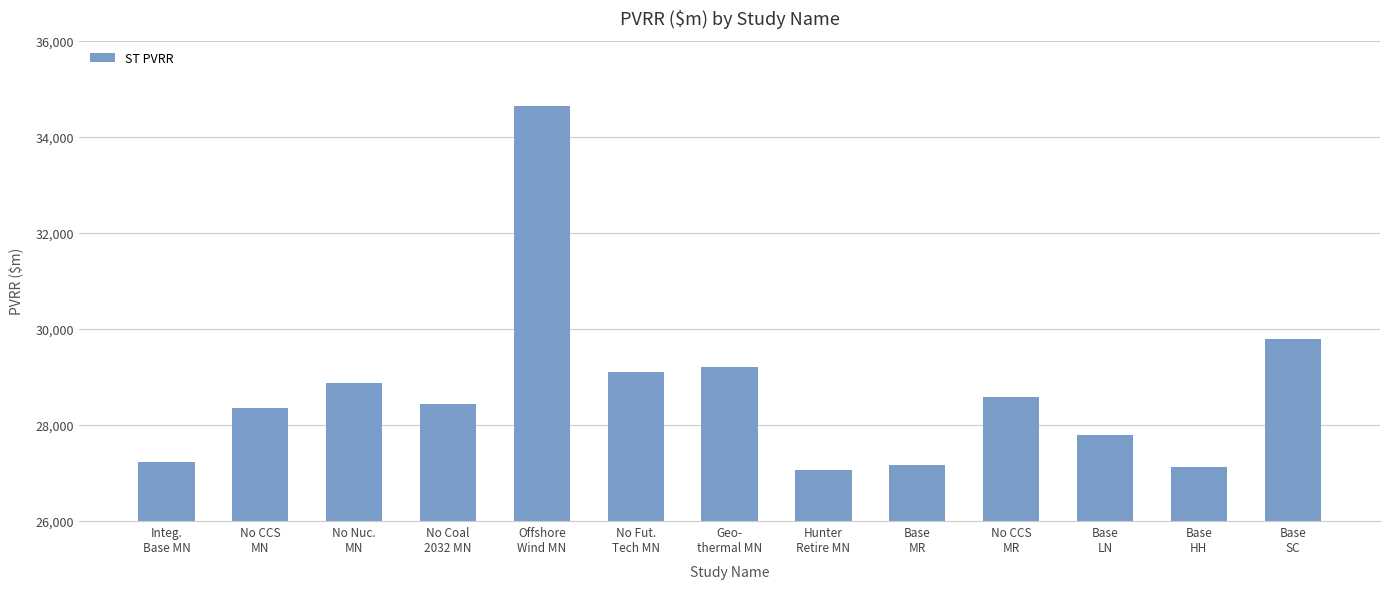

What is the ratio of the value at Offshore
Wind MN to the value at No Coal
2032 MN?

1.2